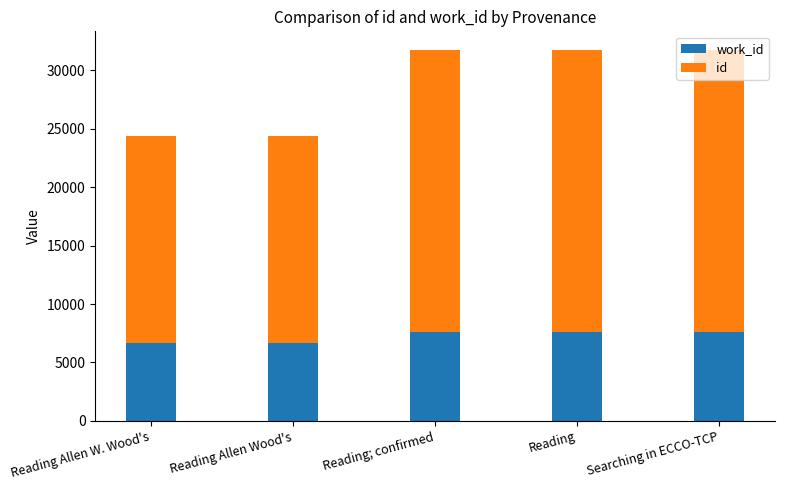

Does the chart contain stacked bars?

Yes